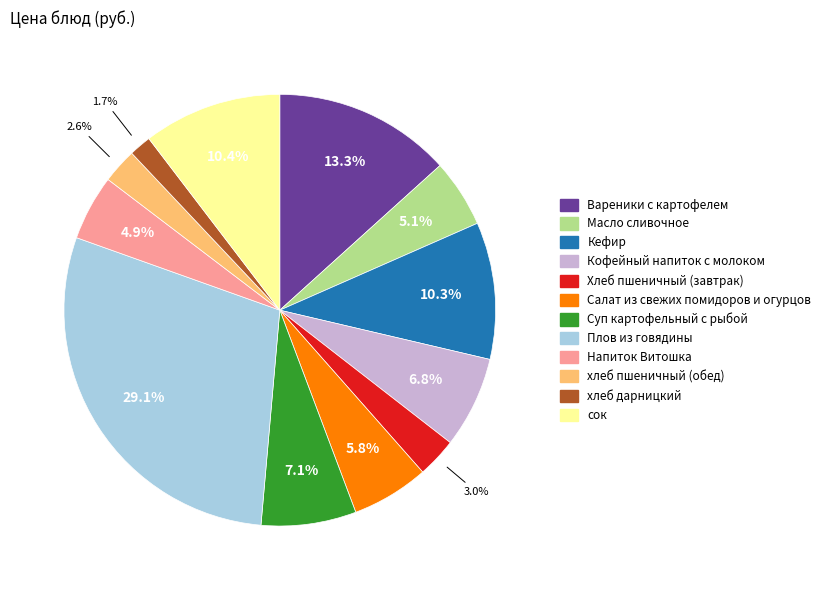

The сок slice represents 10% of the pie. True or false?

True